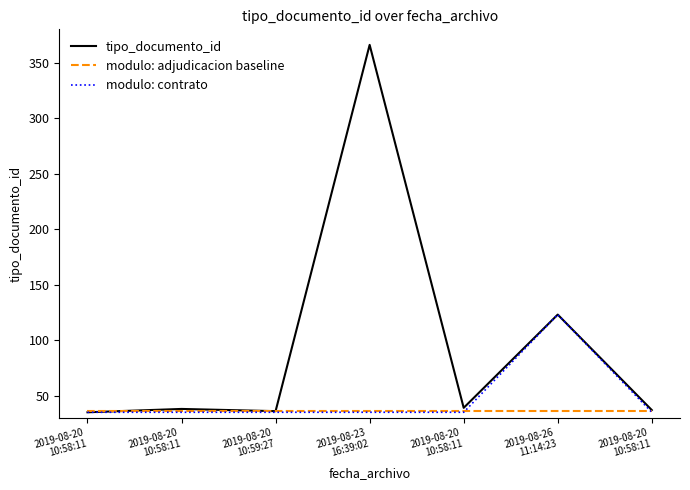

Is this an area chart (filled region under the line)?

No